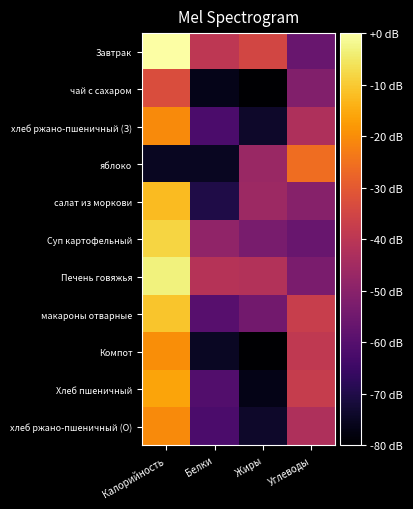

Reading right to left, what are all the values shown in this chart?

Завтрак: Углеводы=-56.4	Жиры=-34.9	Белки=-39.6	Калорийность=0.0
чай с сахаром: Углеводы=-51.4	Жиры=-80.0	Белки=-76.3	Калорийность=-32.9
хлеб ржано-пшеничный (З): Углеводы=-42.8	Жиры=-74.0	Белки=-62.1	Калорийность=-20.6
яблоко: Углеводы=-25.8	Жиры=-46.7	Белки=-75.3	Калорийность=-75.3
салат из моркови: Углеводы=-50.5	Жиры=-46.1	Белки=-70.3	Калорийность=-12.4
Суп картофельный: Углеводы=-56.3	Жиры=-53.1	Белки=-48.6	Калорийность=-8.3
Печень говяжья: Углеводы=-52.9	Жиры=-41.9	Белки=-41.0	Калорийность=-3.4
макароны отварные: Углеводы=-37.5	Жиры=-54.5	Белки=-59.8	Калорийность=-10.7
Компот: Углеводы=-38.9	Жиры=-80.0	Белки=-74.8	Калорийность=-19.7
Хлеб пшеничный: Углеводы=-37.5	Жиры=-76.7	Белки=-60.8	Калорийность=-16.2
хлеб ржано-пшеничный (О): Углеводы=-42.8	Жиры=-74.0	Белки=-62.1	Калорийность=-20.6